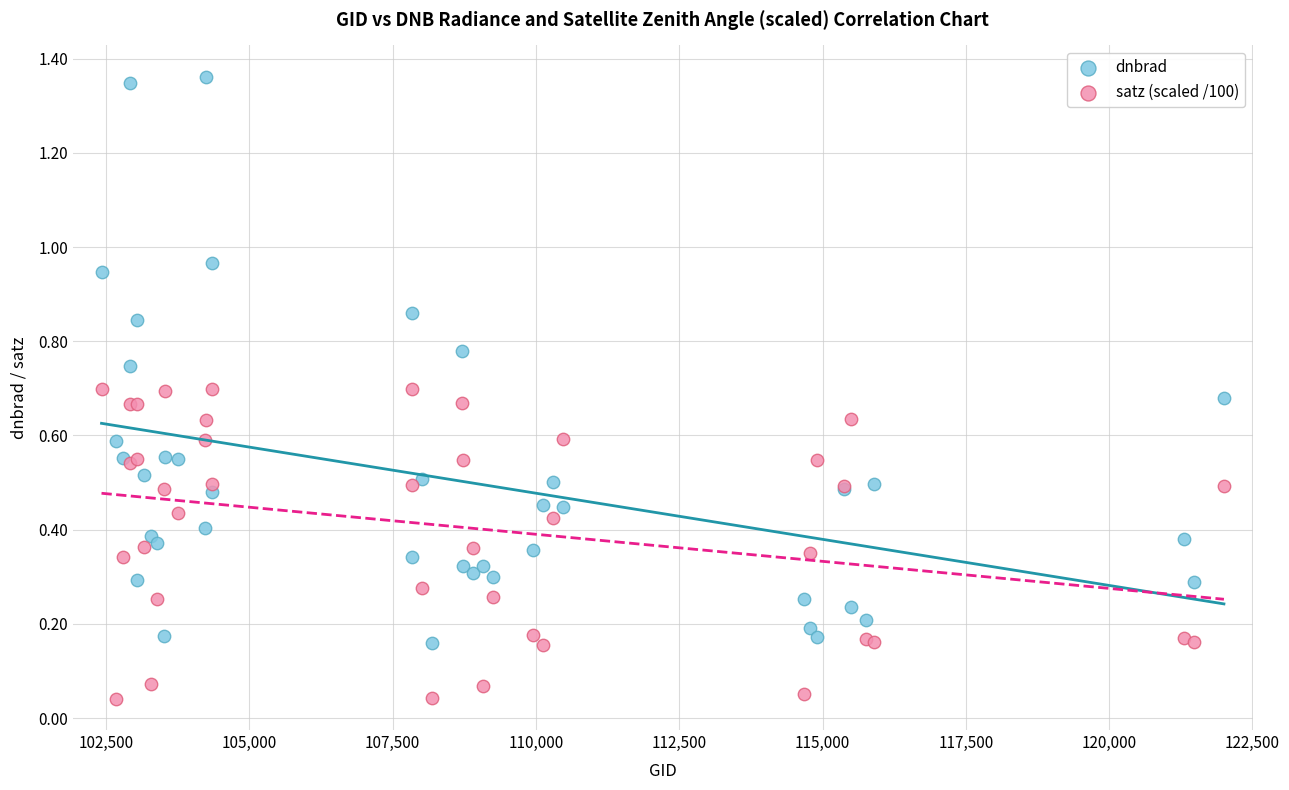

Which series contains the highest Y value?

dnbrad